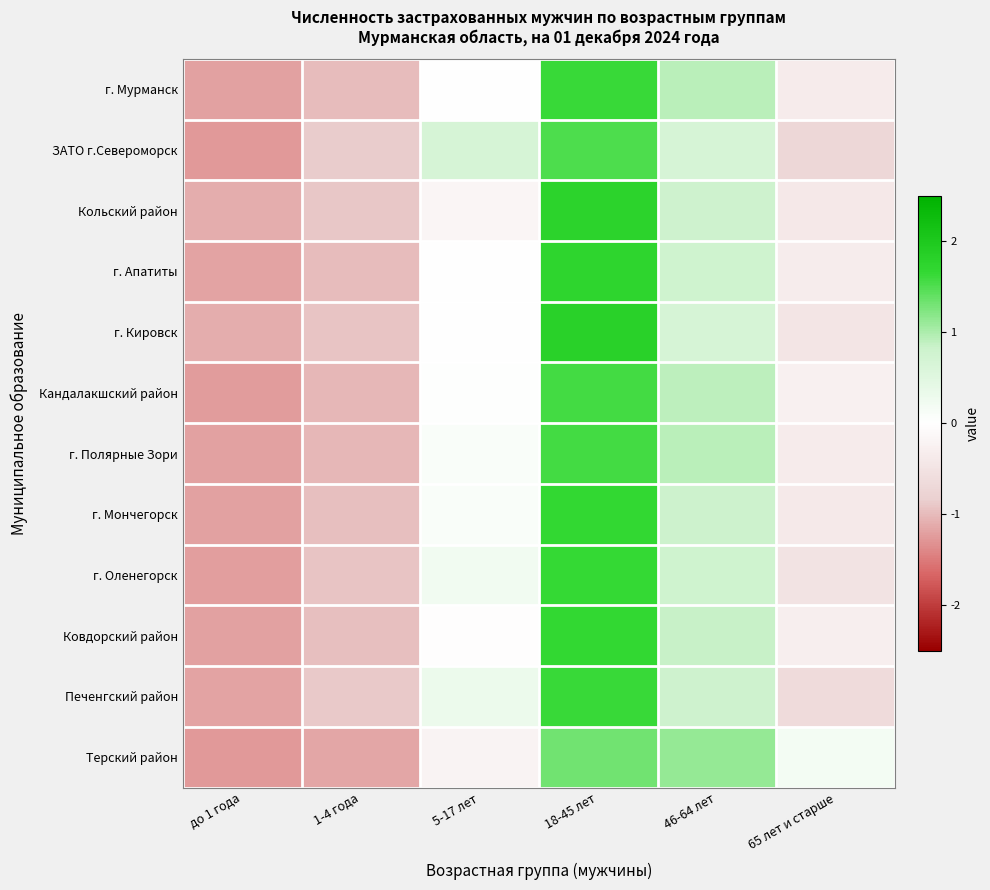

Count the number of categories in the chart.

6